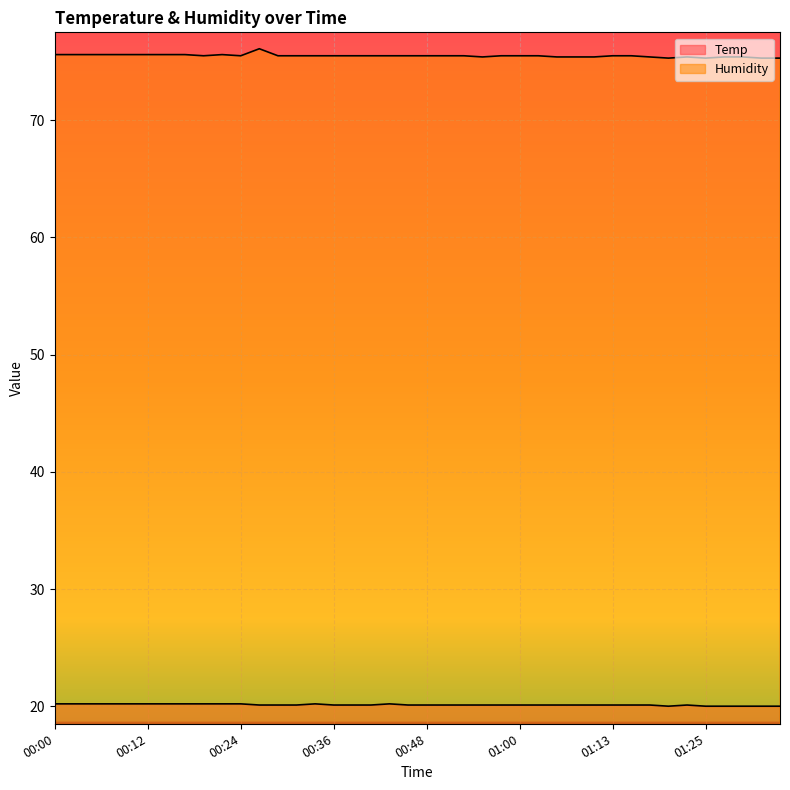

Count the number of data series in this chart.

2